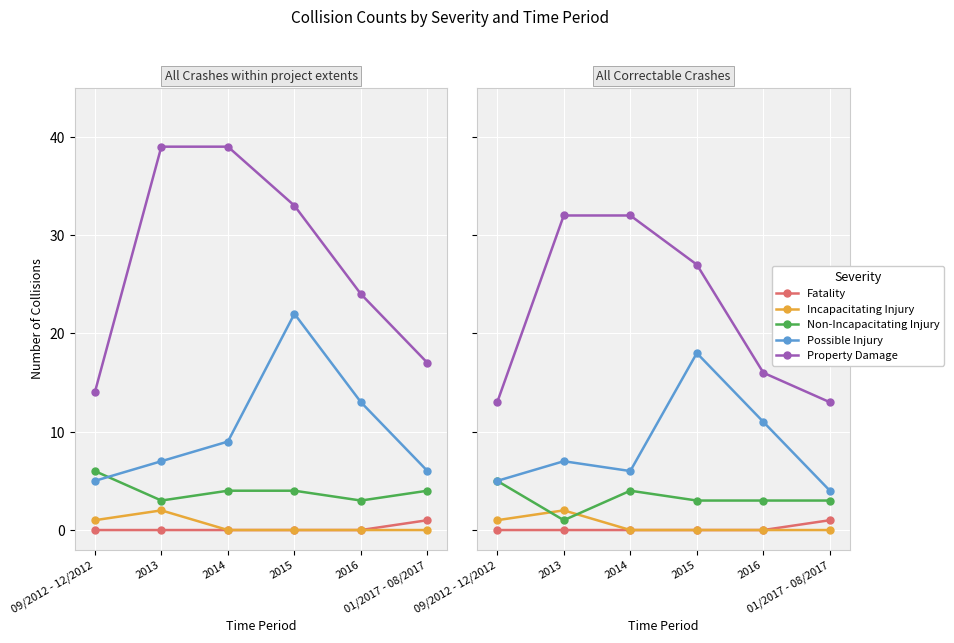

Where does the Possible Injury series first go above 7?

2015